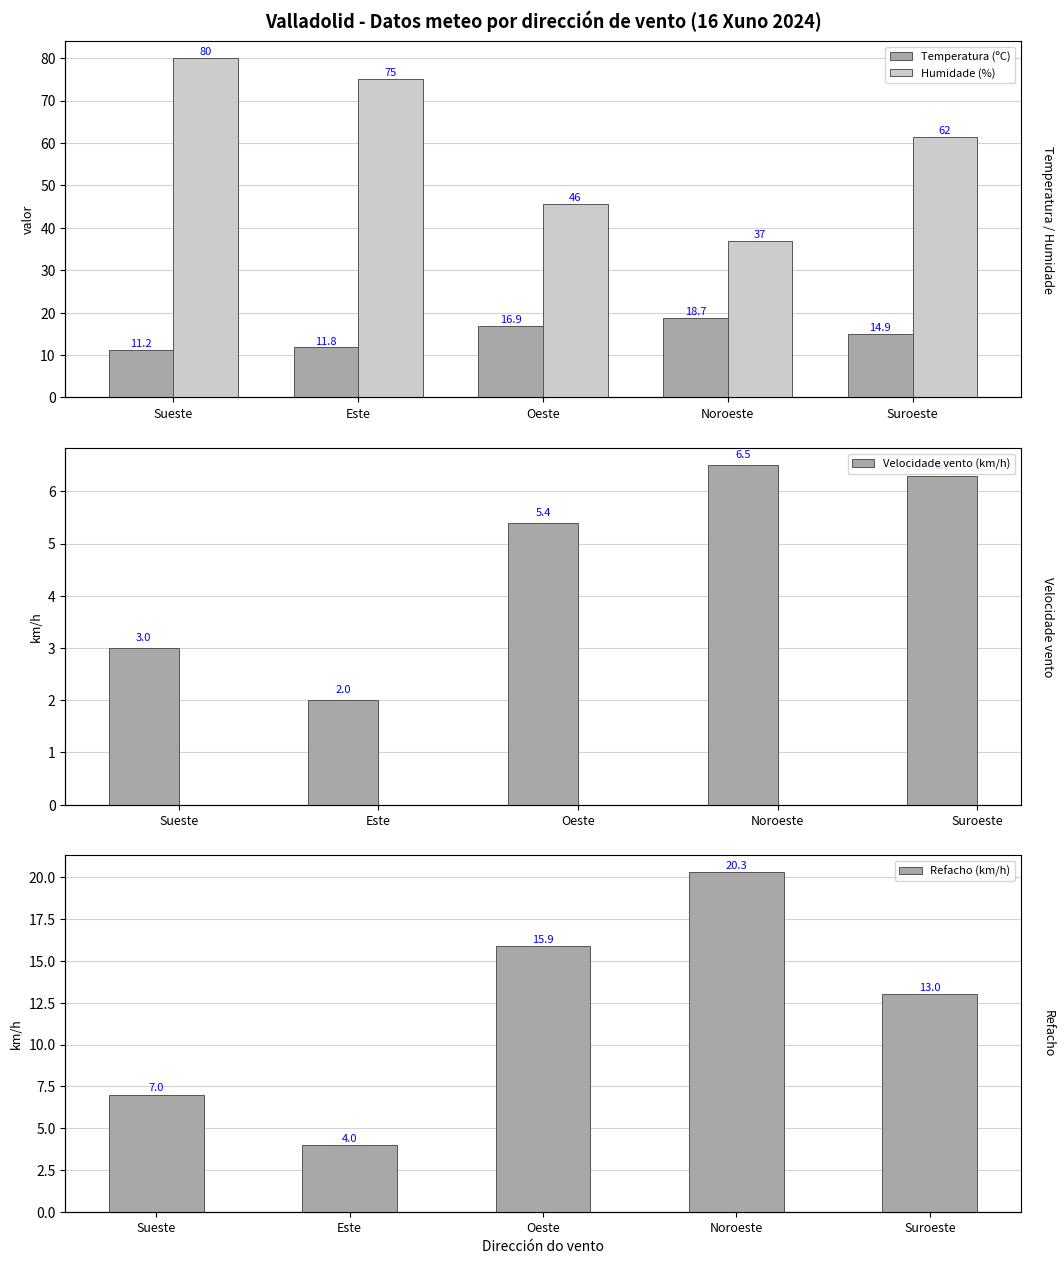

Is the value of Humidade (%) at Suroeste greater than the value of Refacho (km/h) at Suroeste?

Yes